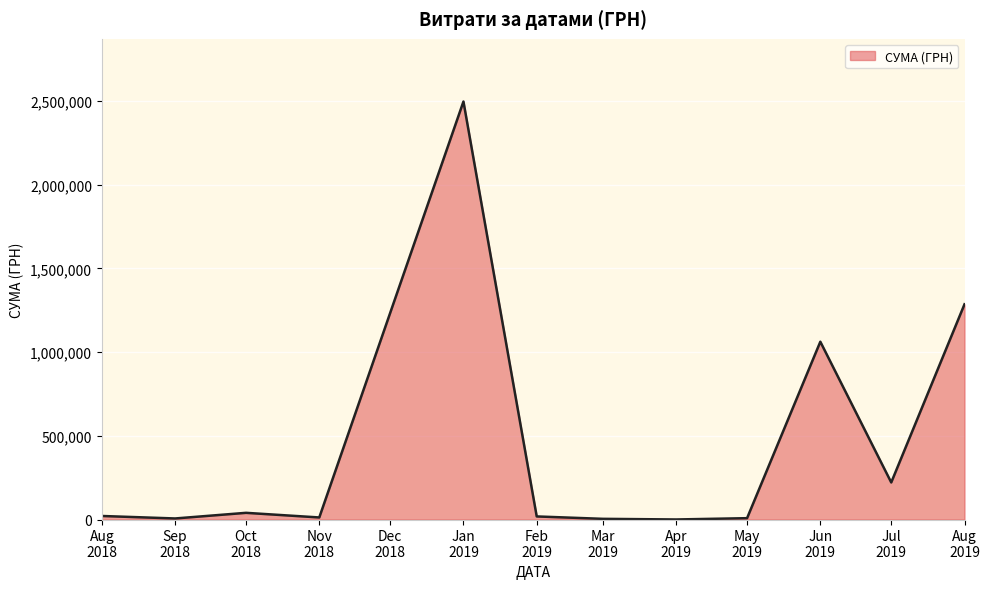

What is the greatest value displayed?

2497086.9